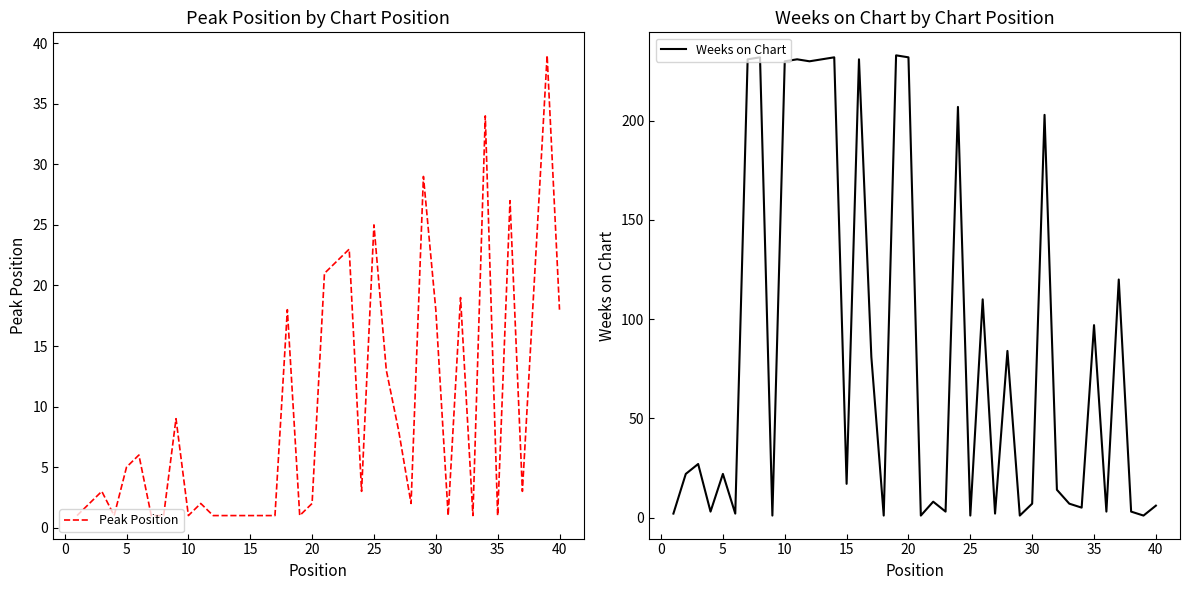

Is it true that Peak Position equals 18 at 40?

True